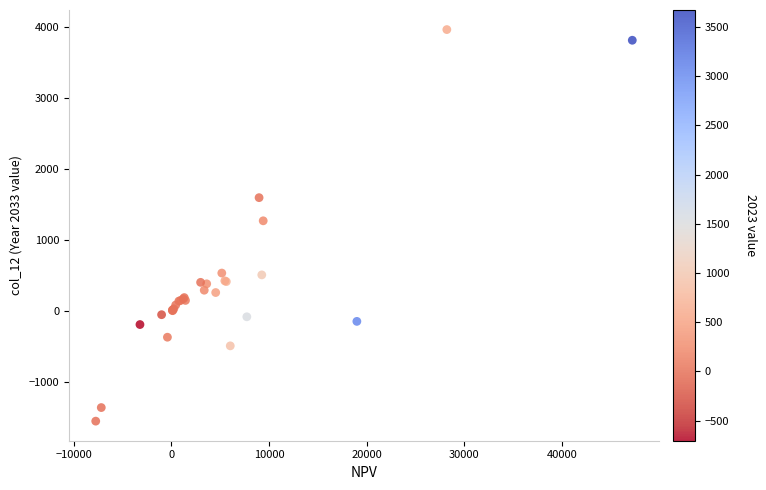

What Y value in the scatter plot is closest to 1202?

1267.1